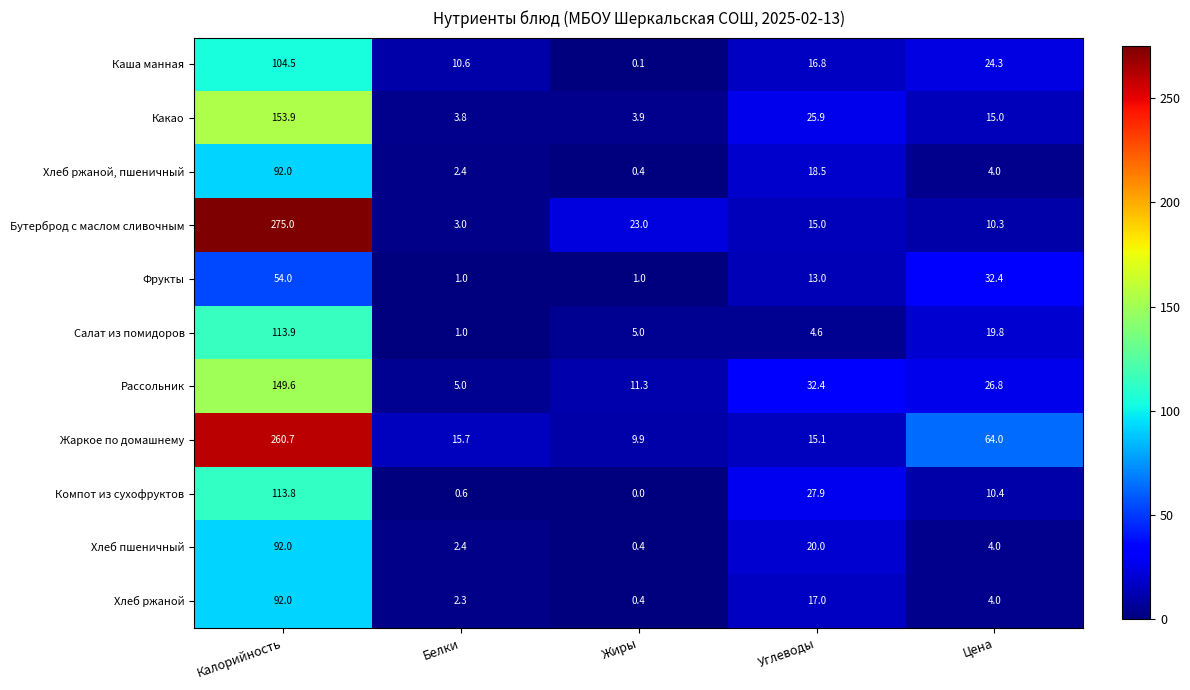

What is the approximate value of Хлеб ржаной, пшеничный at Углеводы?

18.5